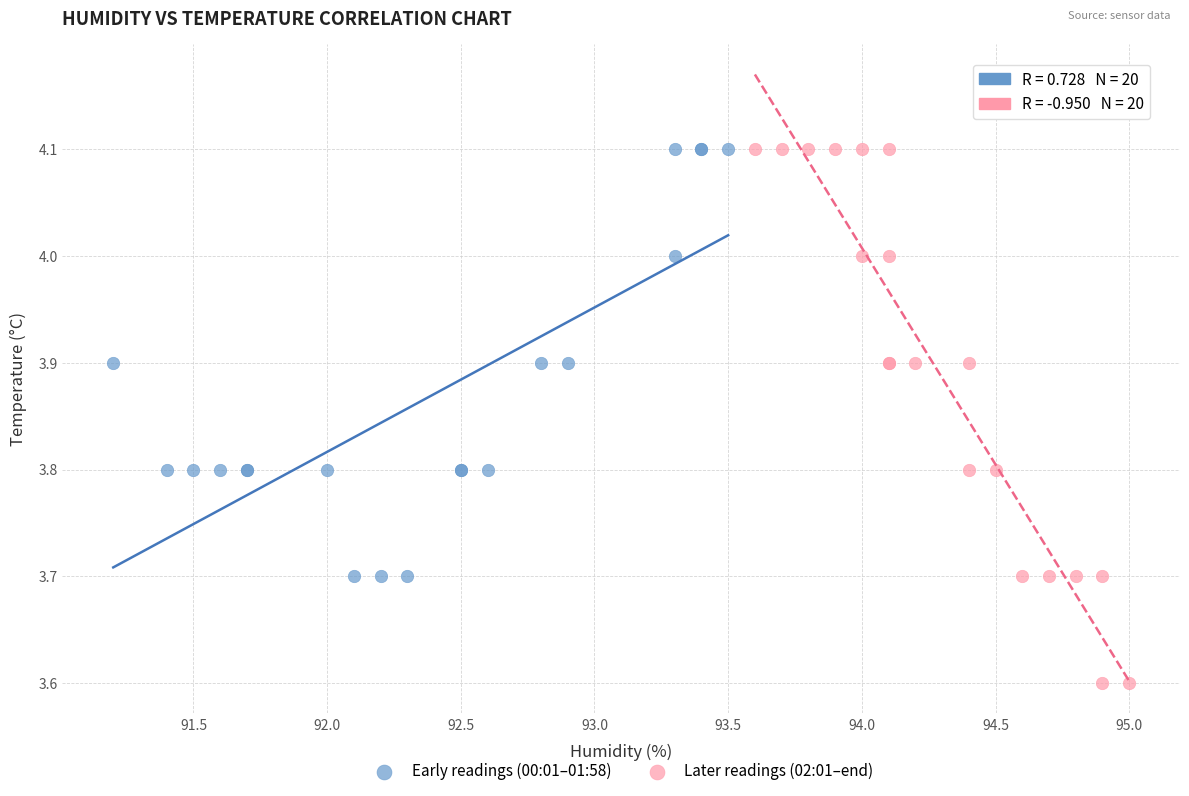

Which series contains the lowest Y value?

Later readings (02:01–end)